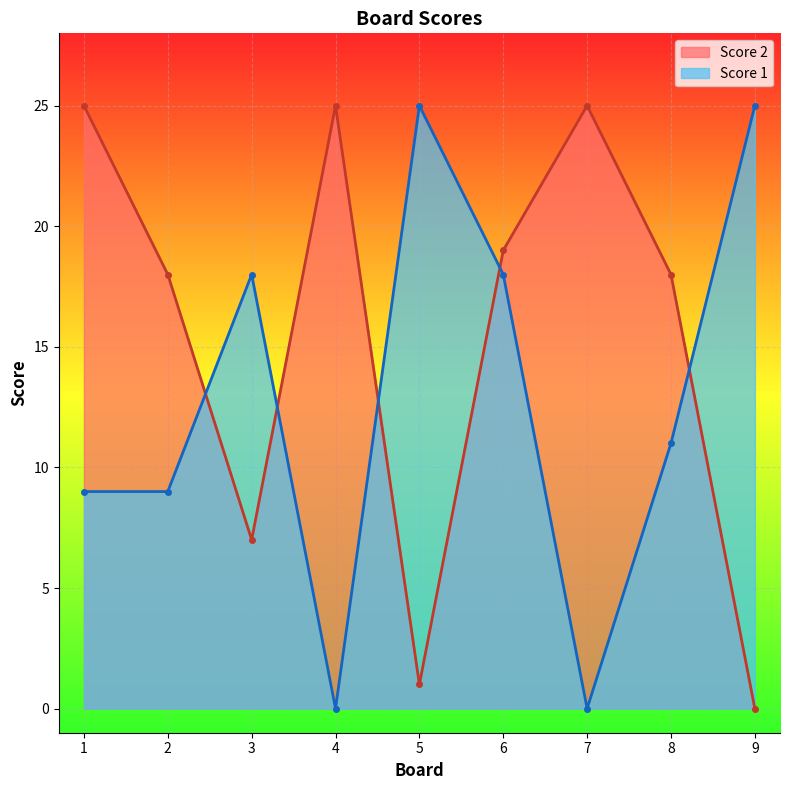

Where does the Score 2 series first go above 18?

1